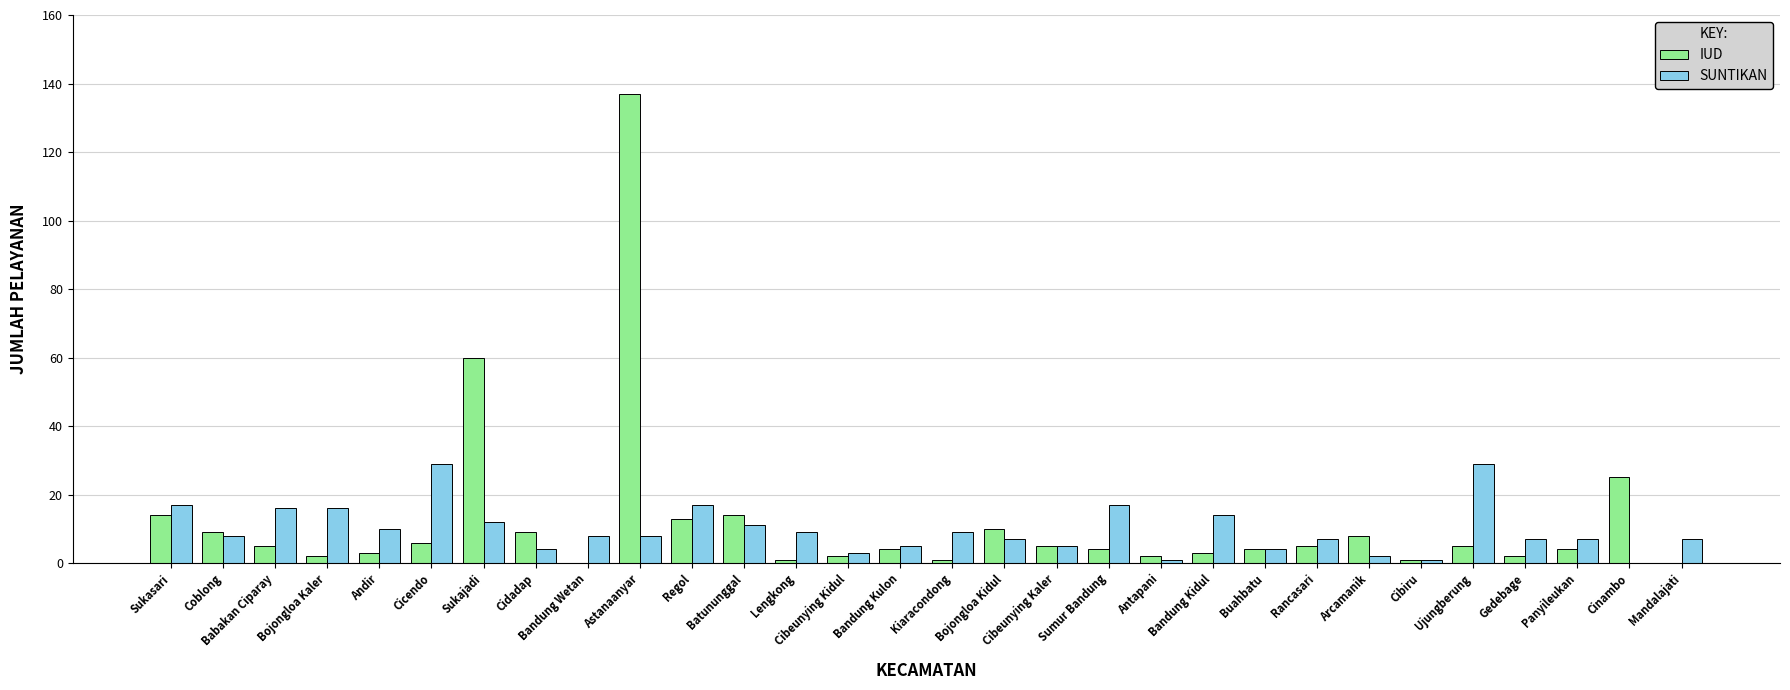

Are the bars horizontal?

No